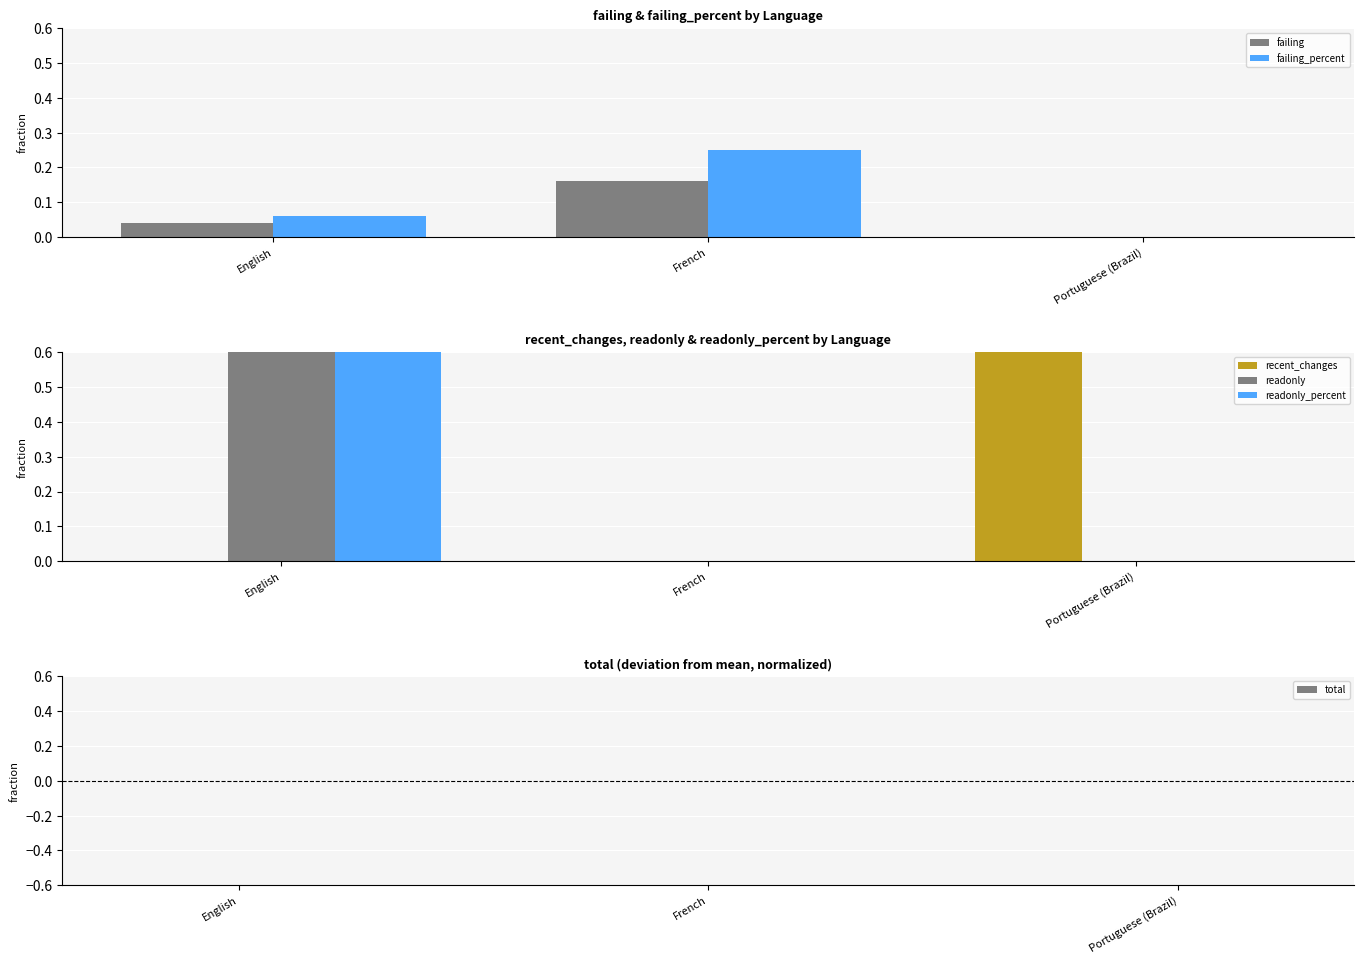

The value of recent_changes at Portuguese (Brazil) is 0.6. True or false?

False